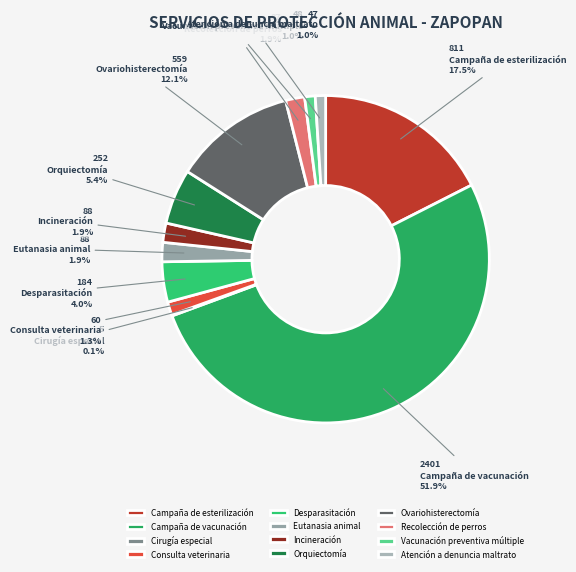

Rank the categories by value from lowest to highest.

Cirugía especial, Atención a denuncia maltrato, Vacunación preventiva múltiple, Consulta veterinaria, Recolección de perros, Eutanasia animal, Incineración, Desparasitación, Orquiectomía, Ovariohisterectomía, Campaña de esterilización, Campaña de vacunación